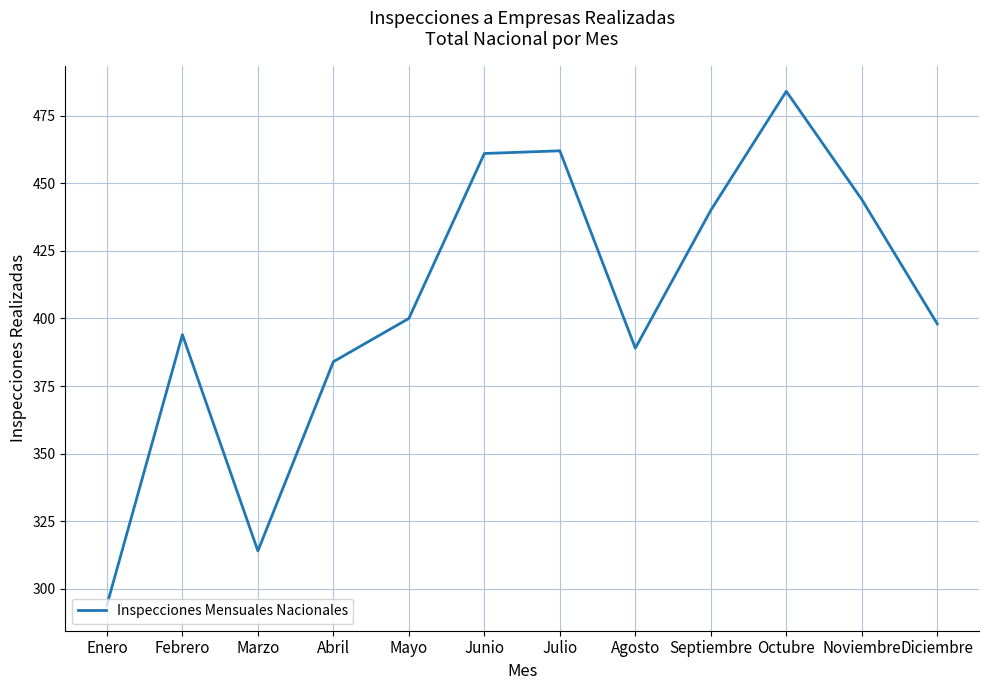

Does the chart display data point markers on the line(s)?

No